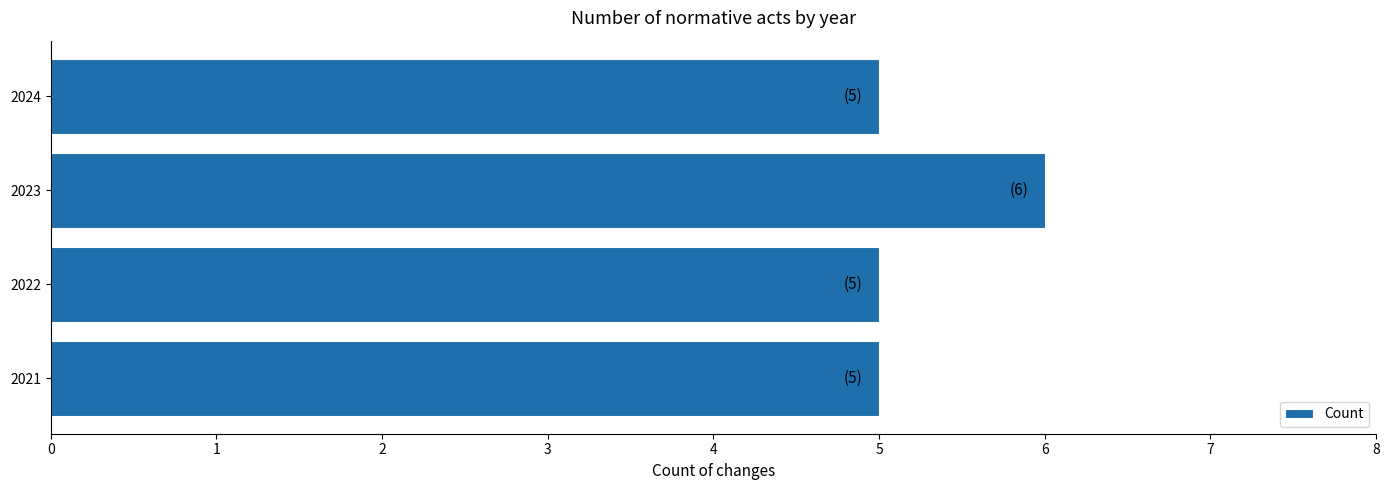

Between 2022 and 2023, which is larger?

2023